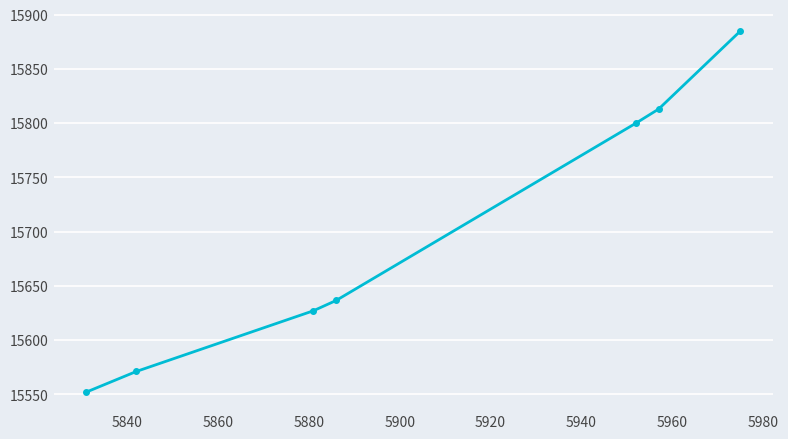

What is the average value?

15697.8